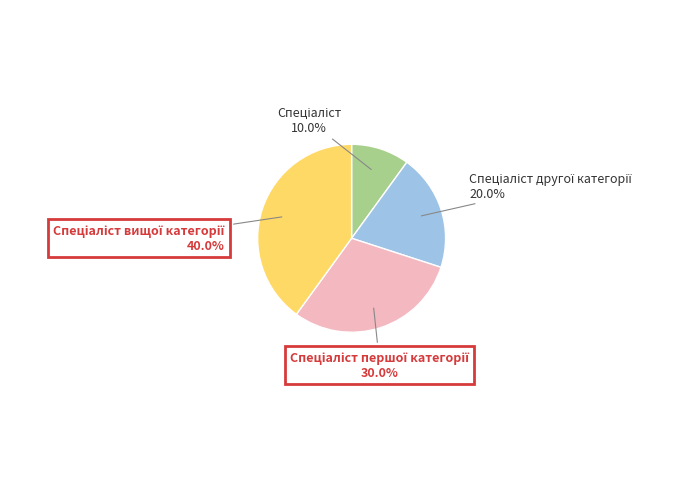

Is there a majority slice in this chart?

No